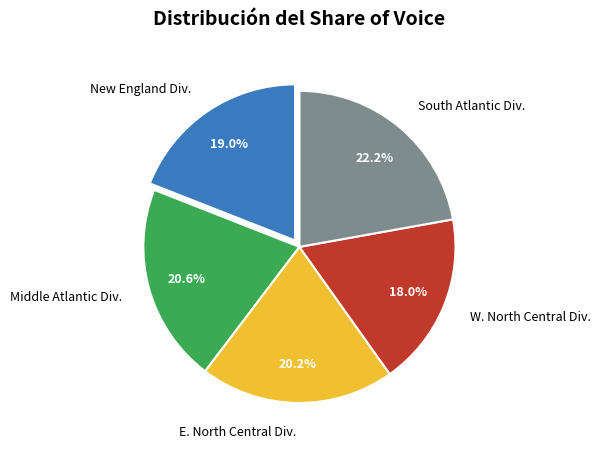

Does any single category account for the majority?

No